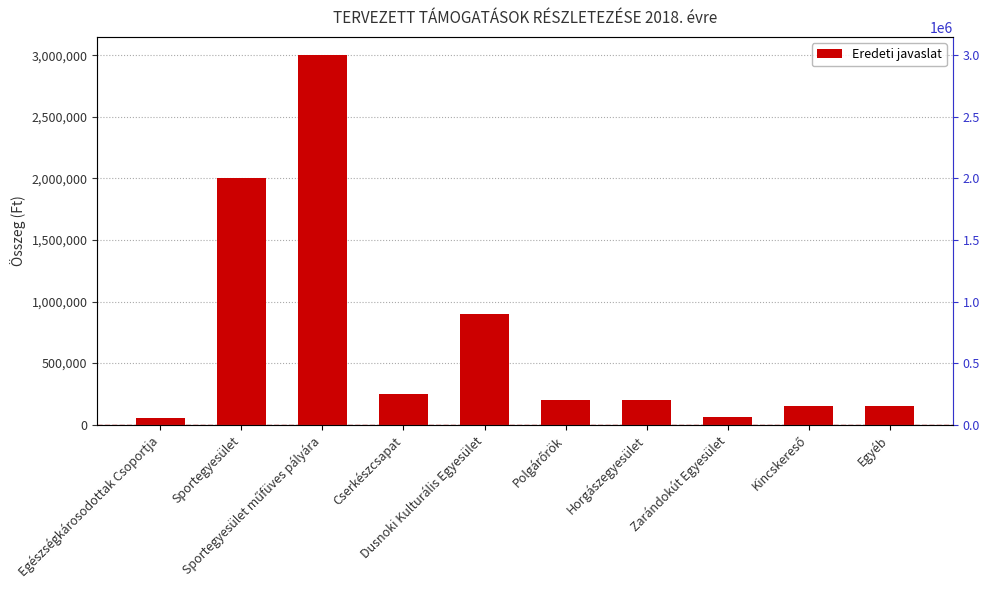

What is the value of the 5th bar from the left?

900000